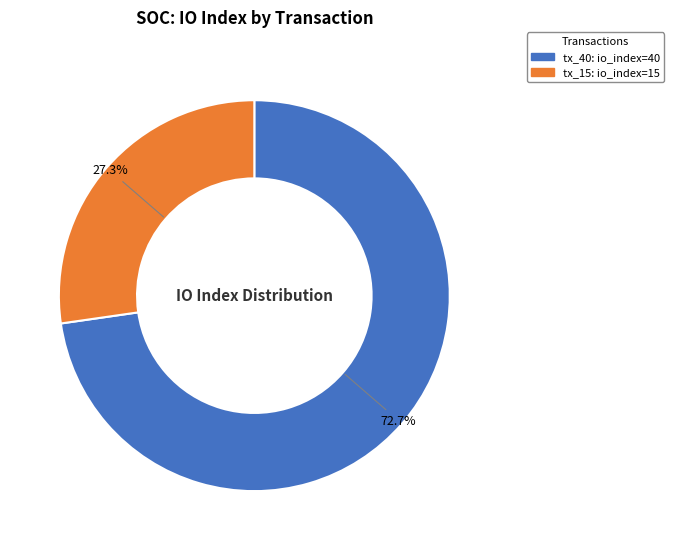

Is there any slice that represents more than half of the pie?

Yes